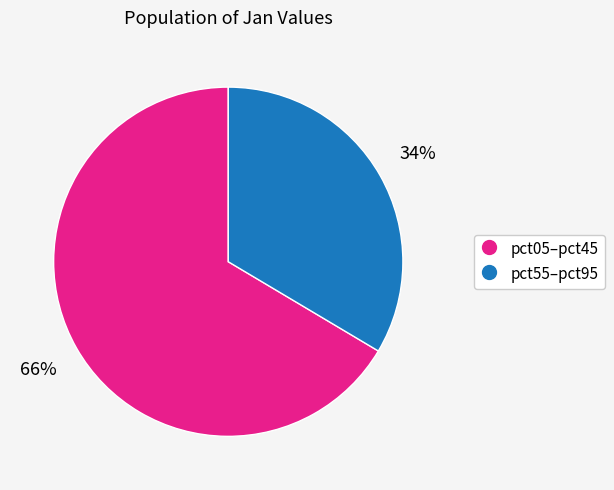

How many slices are in this pie chart?

2